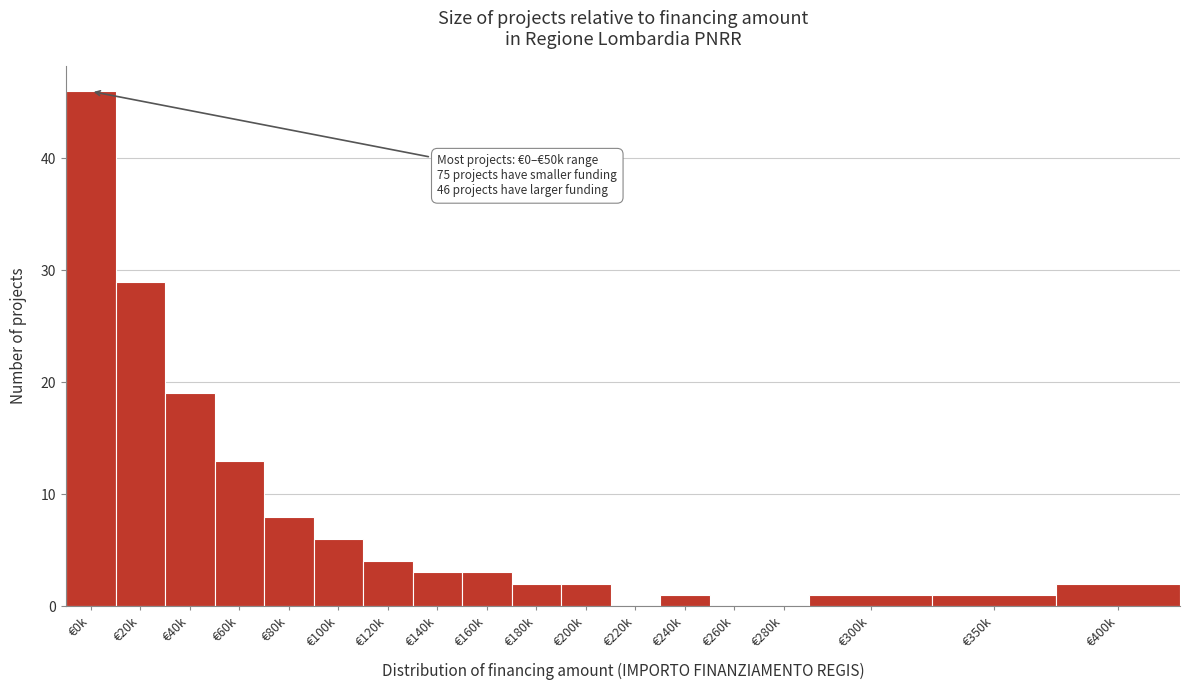

Reading right to left, list all the values displayed in this chart.

€400k=2	€350k=1	€300k=1	€280k=0	€260k=0	€240k=1	€220k=0	€200k=2	€180k=2	€160k=3	€140k=3	€120k=4	€100k=6	€80k=8	€60k=13	€40k=19	€20k=29	€0k=46